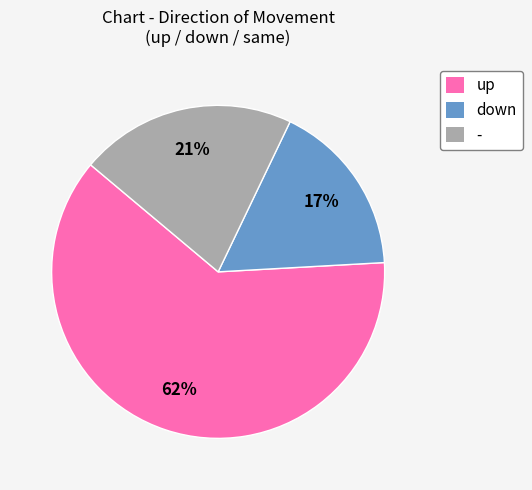

Count the number of slices in the pie.

3